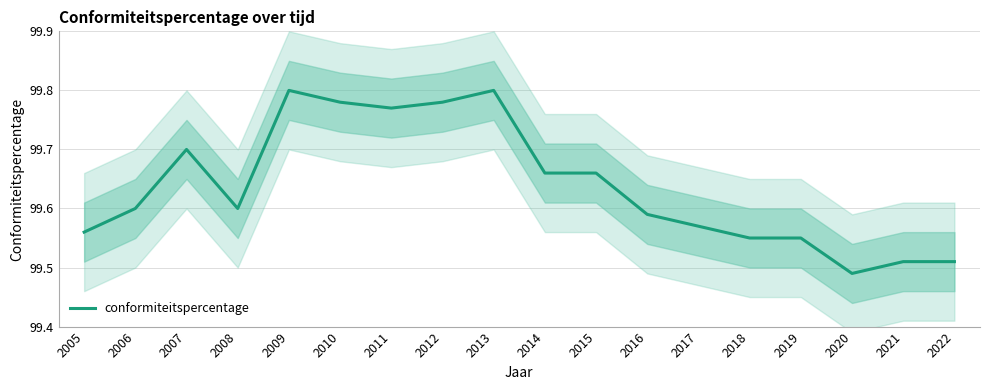

At which label is the value closest to 99?

2020